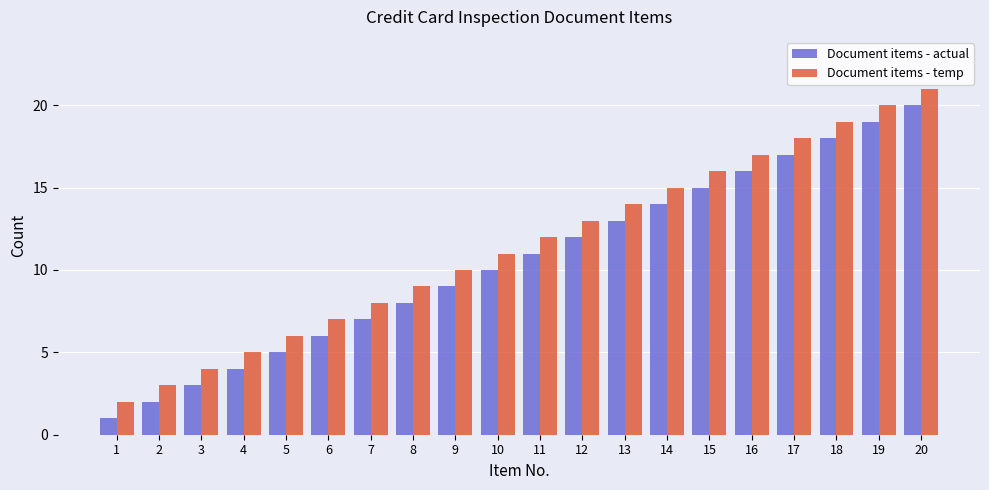

Reading left to right, transcribe all the data shown in this chart.

Document items - actual: 1=1	2=2	3=3	4=4	5=5	6=6	7=7	8=8	9=9	10=10	11=11	12=12	13=13	14=14	15=15	16=16	17=17	18=18	19=19	20=20
Document items - temp: 1=2	2=3	3=4	4=5	5=6	6=7	7=8	8=9	9=10	10=11	11=12	12=13	13=14	14=15	15=16	16=17	17=18	18=19	19=20	20=21